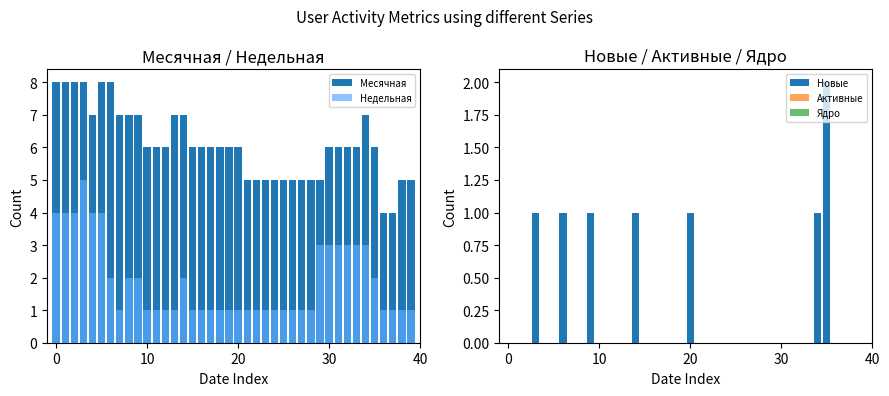

What is the difference between the highest and lowest values at 33?

6